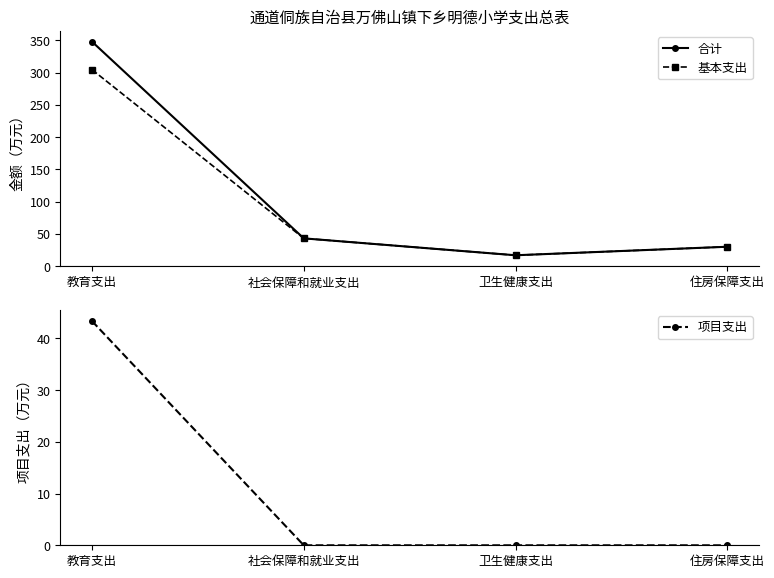

At how many categories does at least one series exceed 45?

1